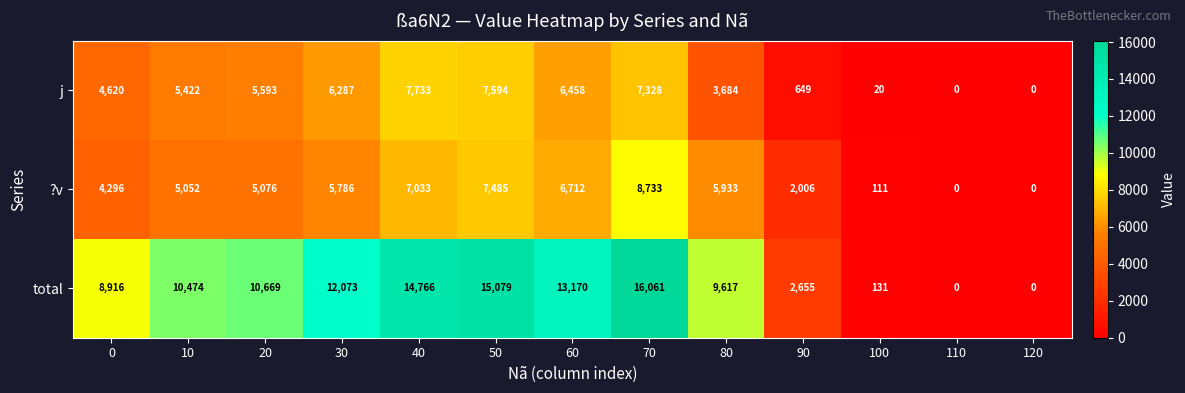

List the series in order of their peak value, highest first.

total, ?v, j